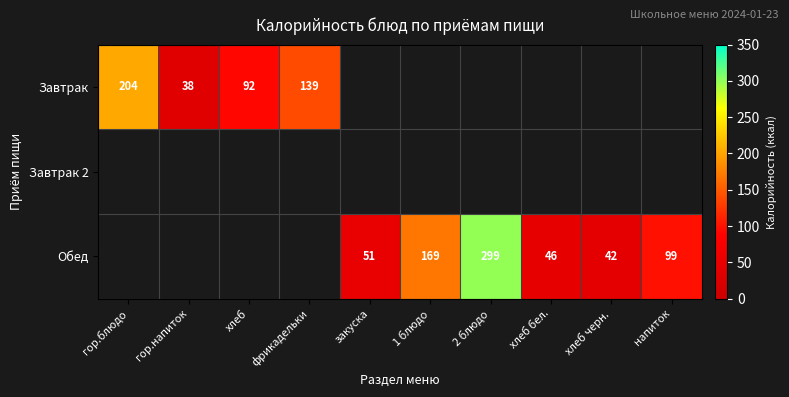

The value of Обед at напиток is 165. True or false?

False